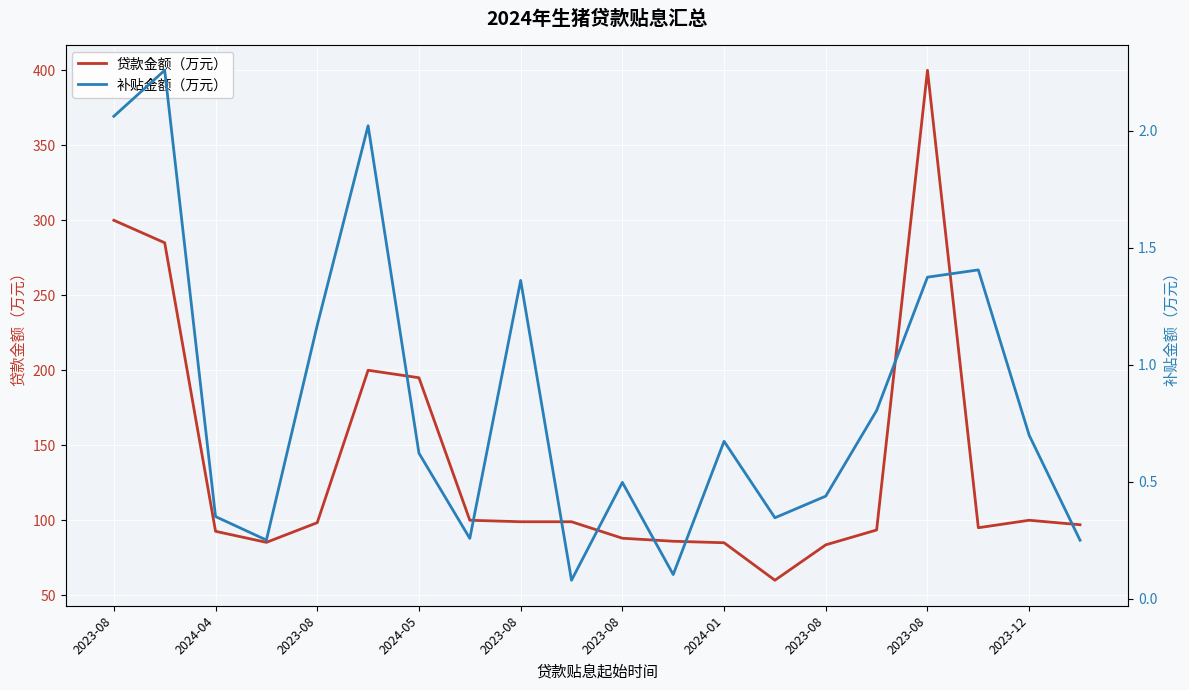

Between 2023-08 and 2023-08, which is larger?

2023-08